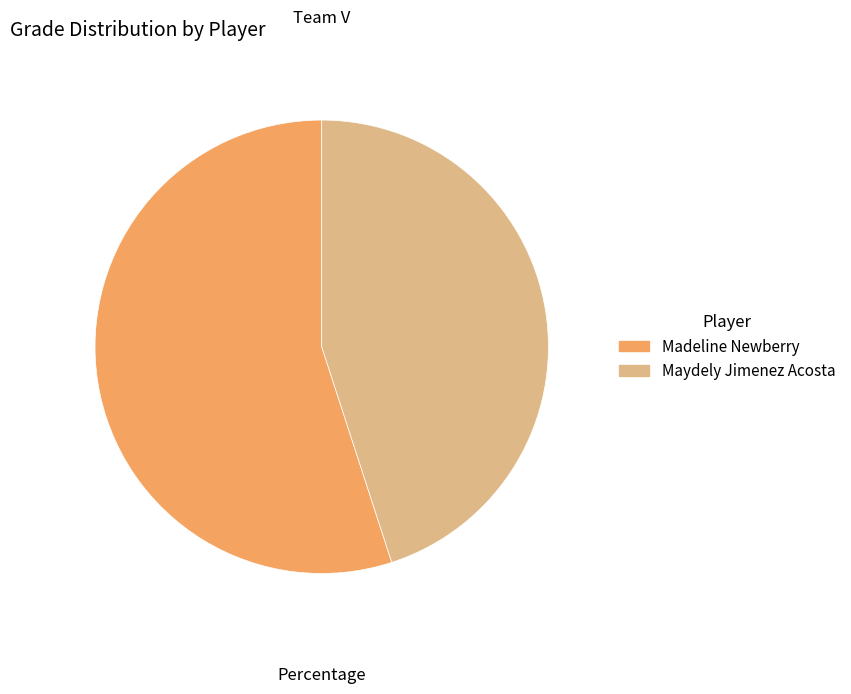

What is the smallest slice in the pie chart?

Maydely Jimenez Acosta